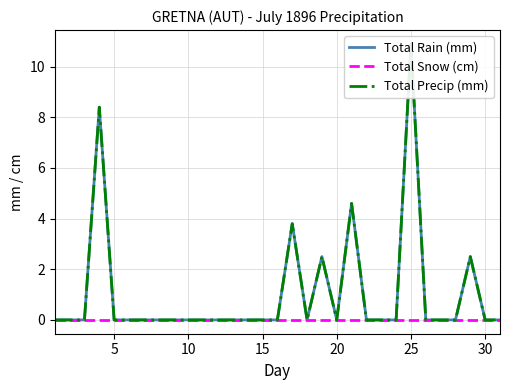

Which series has the widest spread of values?

Total Rain (mm)